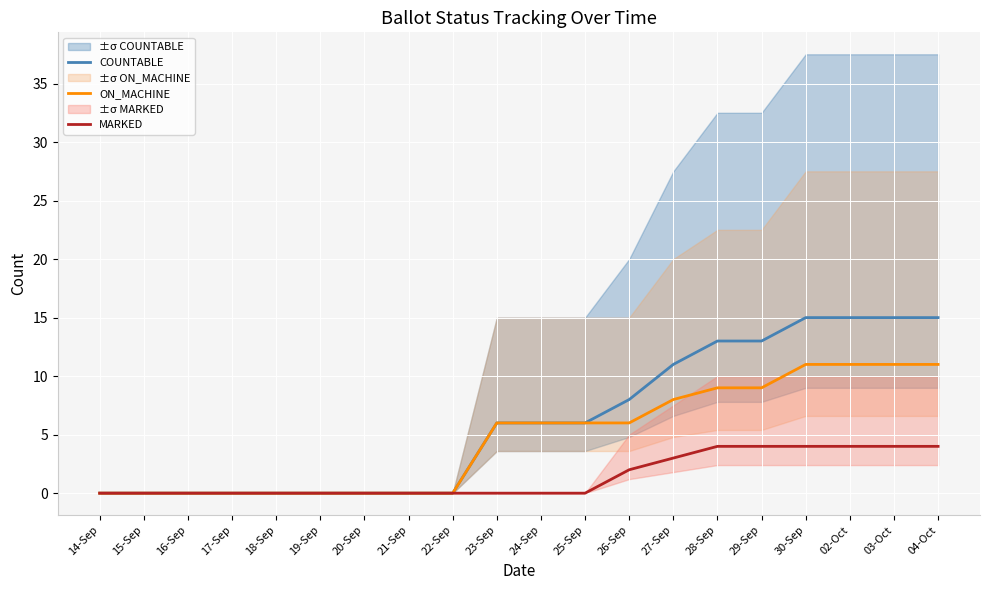

What is the average value of the COUNTABLE series?

6